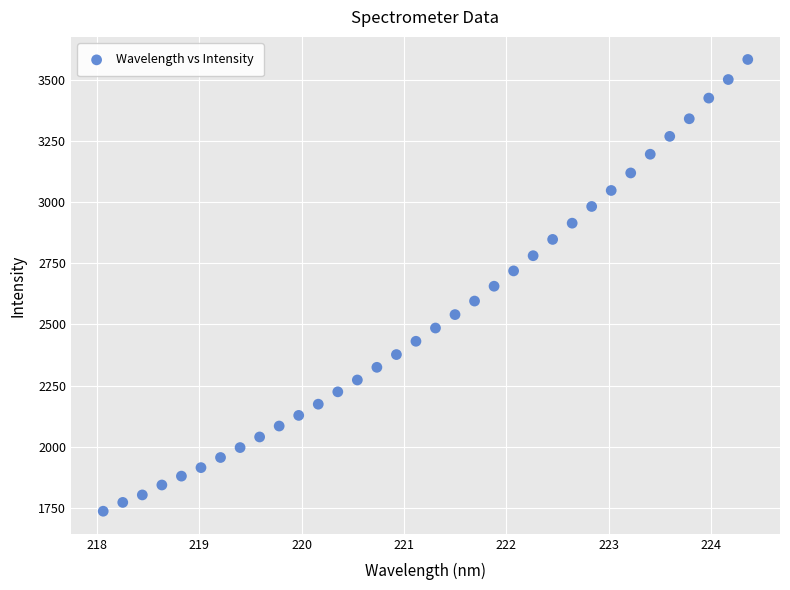

What is the range of Y values (max minus min)?

1848.2